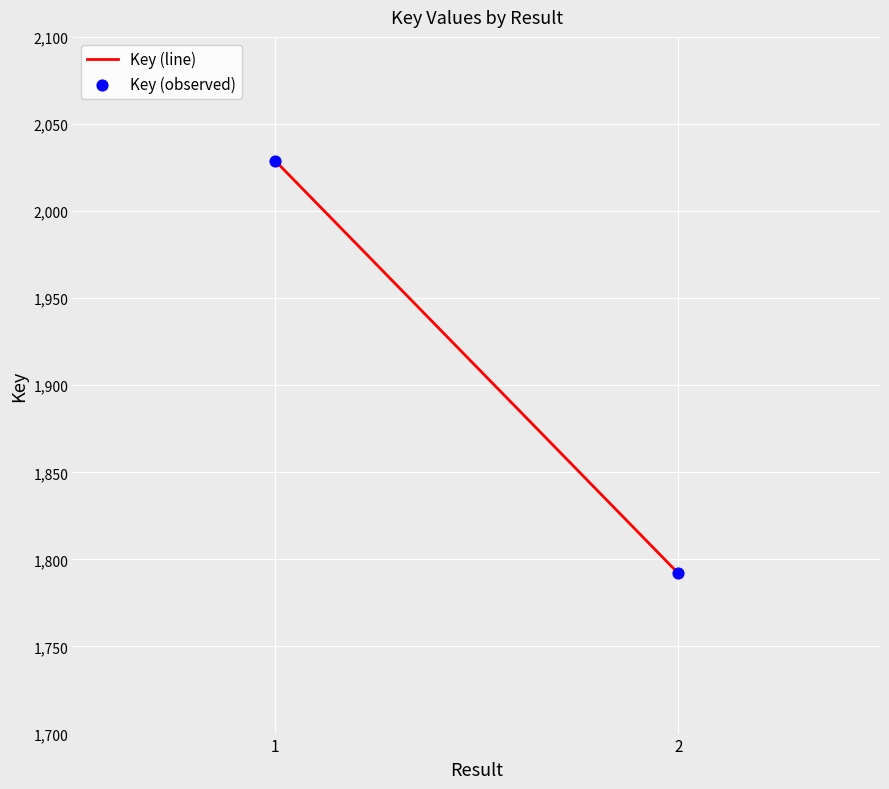

List the coordinates of all points as (Y, X) pairs, reading left to right.

(2029, 1)  (1792, 2)